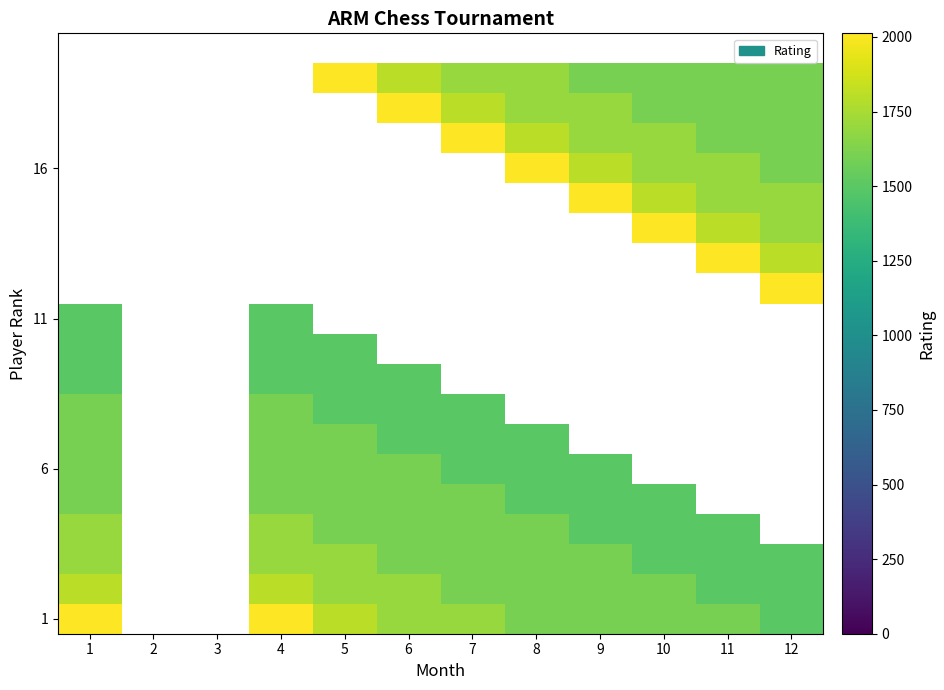

What is the maximum value shown in the chart?

2012.0